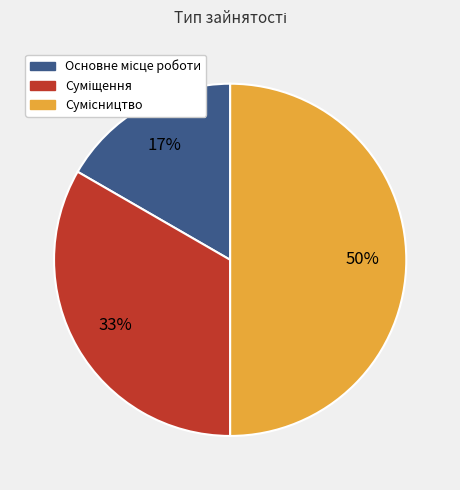

How many segments does this pie chart have?

3